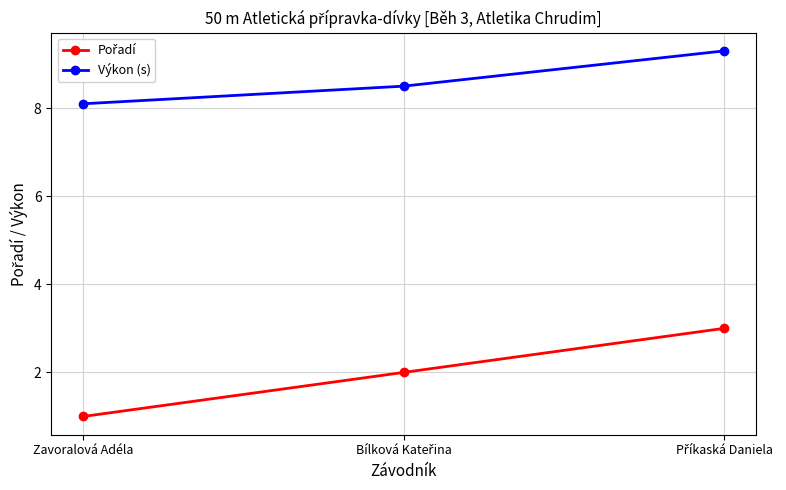

What is the difference between the highest and lowest values at Zavoralová Adéla?

7.1